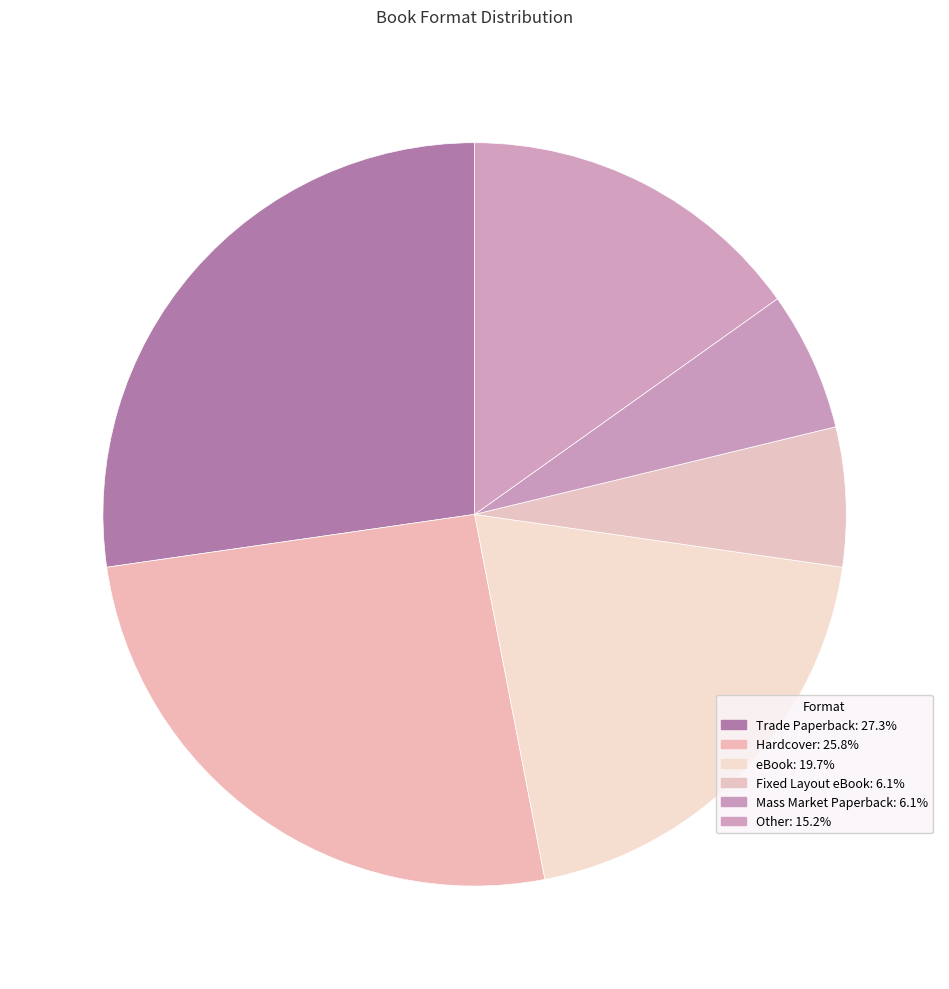

Count the number of slices in the pie.

6